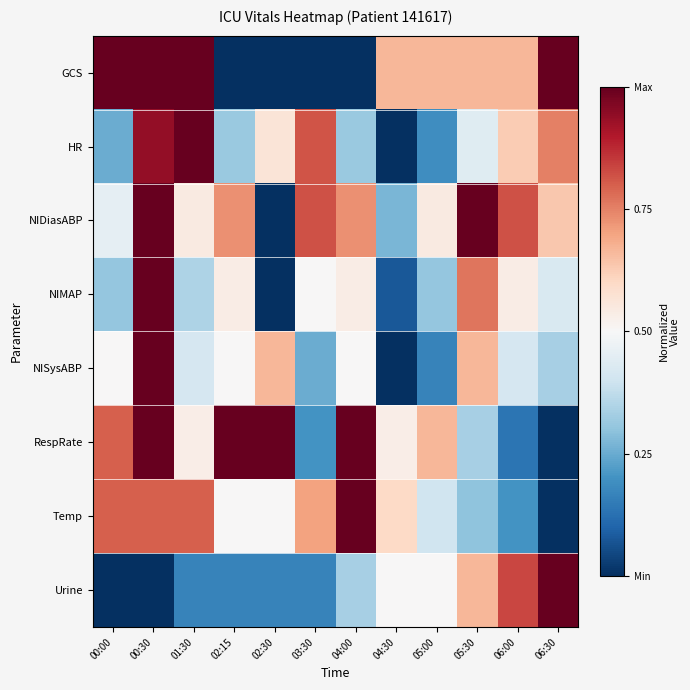

Which series changed the most between 00:30 and 05:30?

RespRate